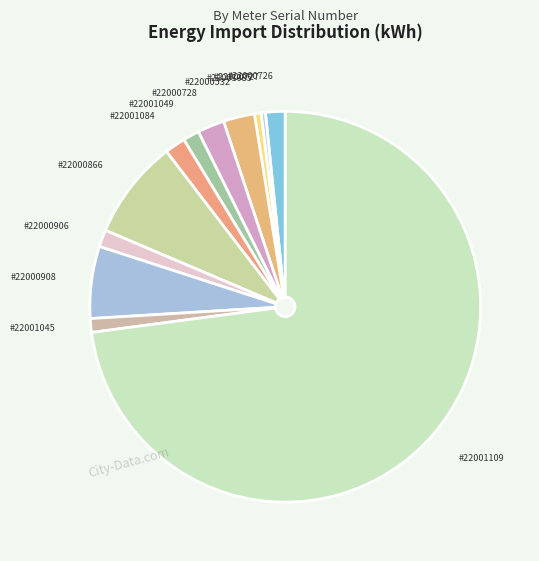

Count the number of slices in the pie.

12